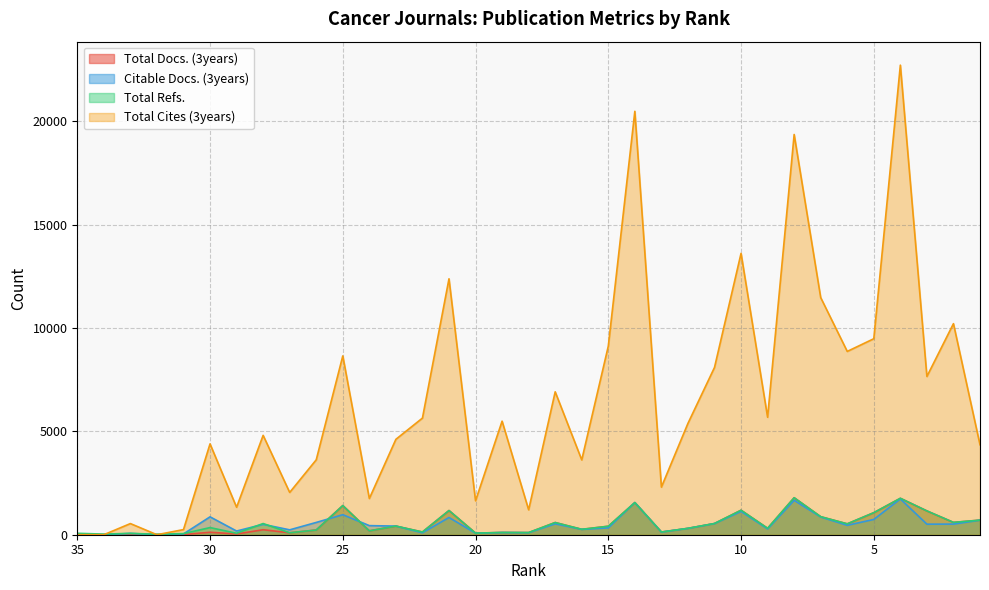

Where does the Total Docs. (3years) series first go above 309?

25